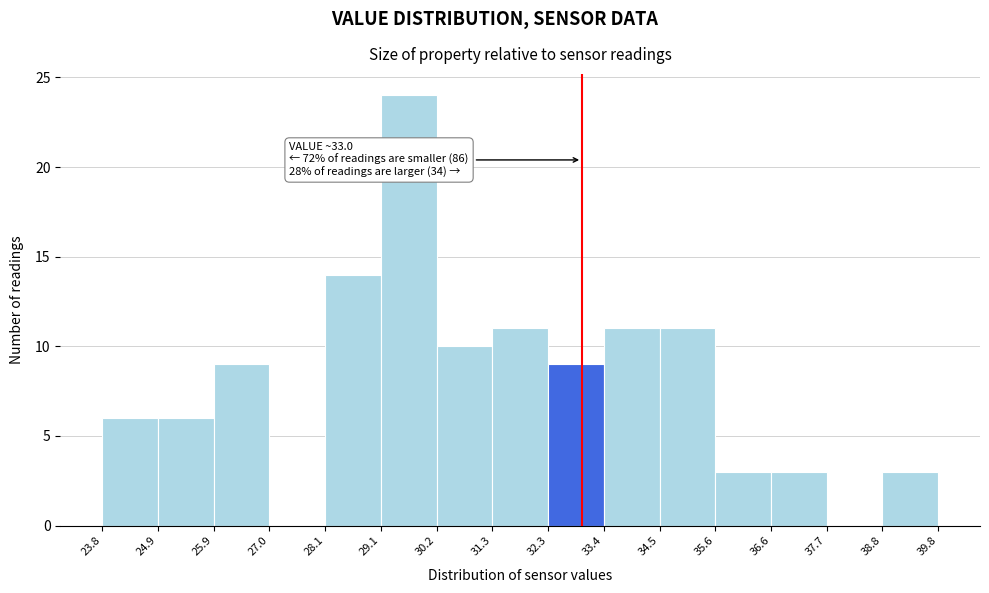

Over which range of the x-axis is the bar tallest?

29.1 to 30.2